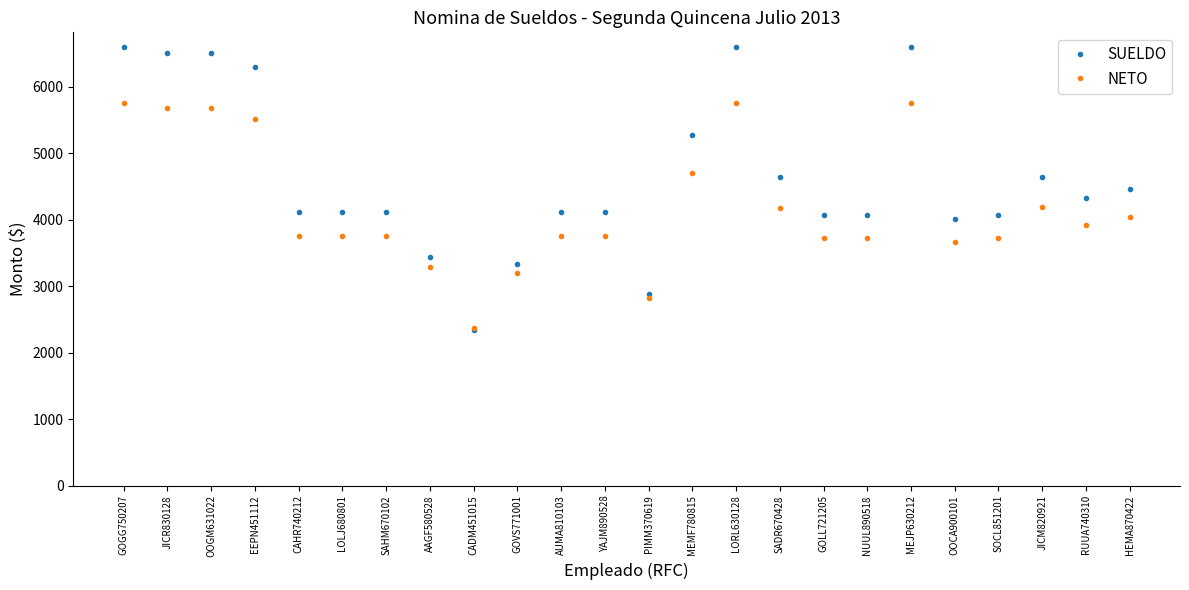

Which series has the largest total across all categories?

SUELDO